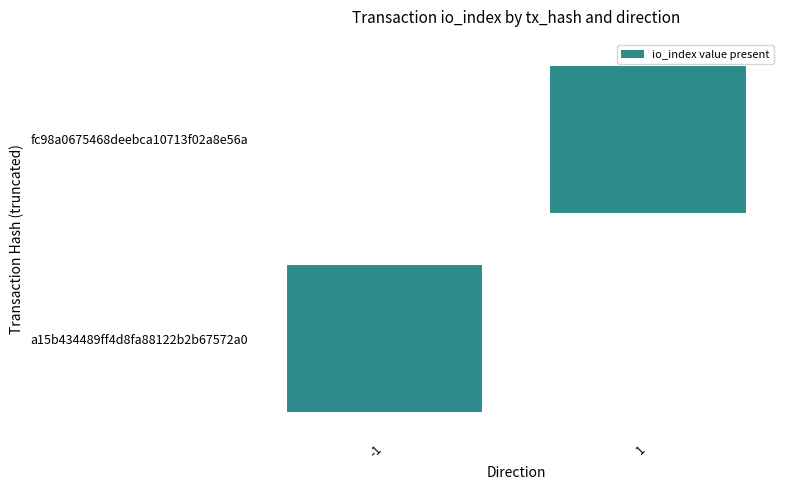

Reading left to right, extract all data points from this chart.

a15b434489ff4d8fa88122b2b67572a0: direction=-1	io_index=3
fc98a0675468deebca10713f02a8e56a: direction=1	io_index=20